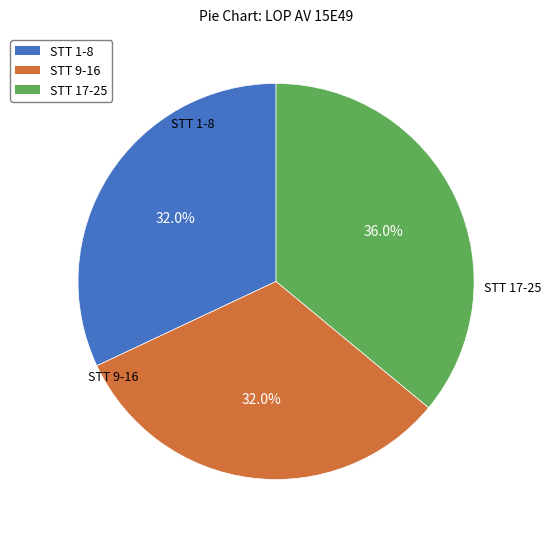

Which category has the biggest portion of the pie?

STT 17-25